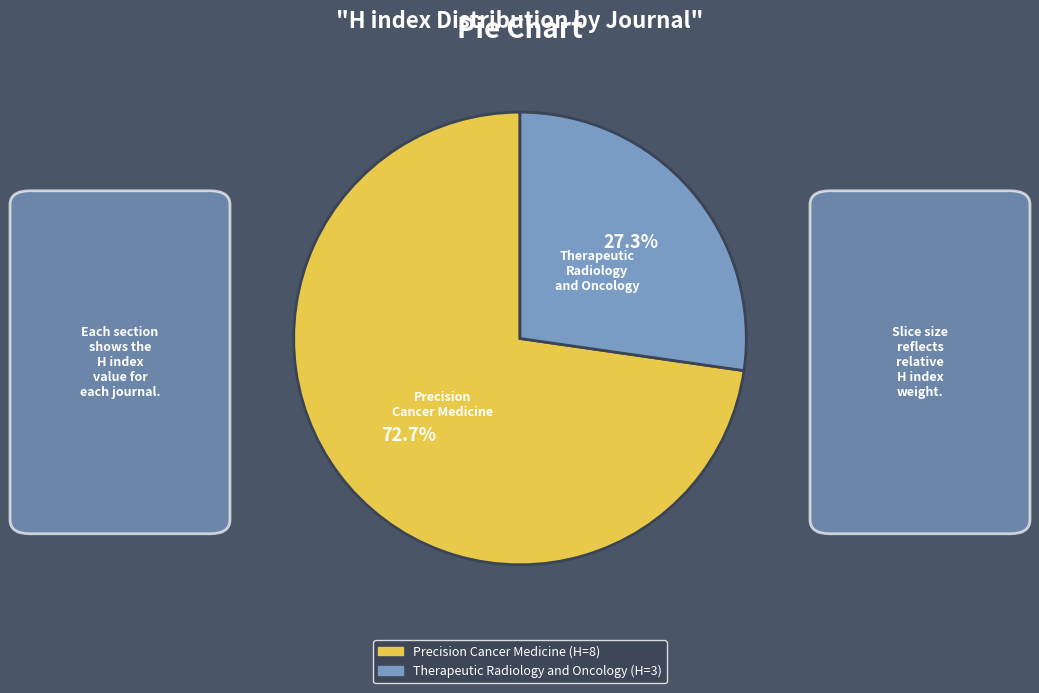

What percentage is the Therapeutic Radiology and Oncology slice, to the nearest percent?

27%